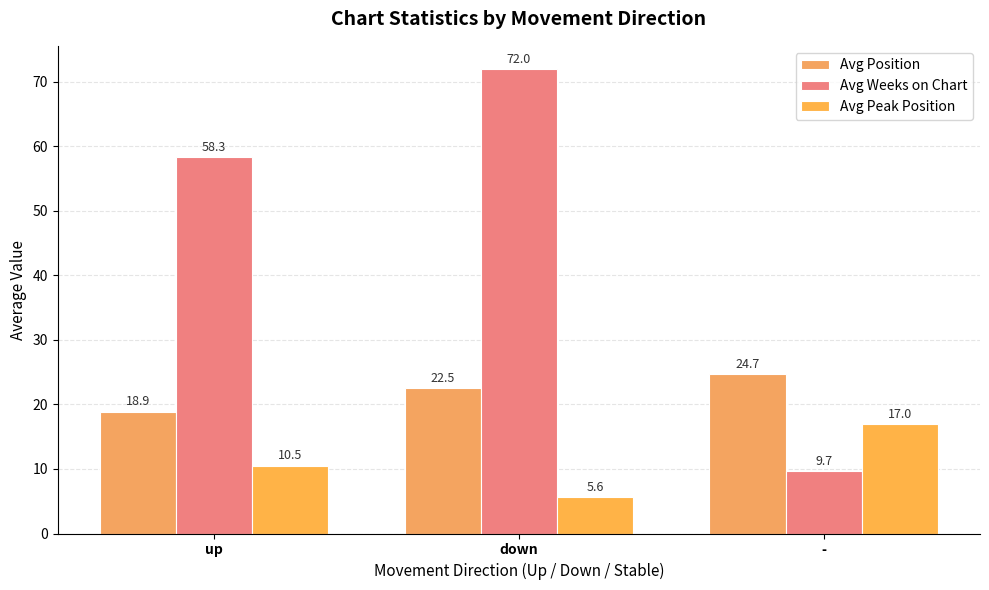

At which label is Avg Position closest to 21?

down